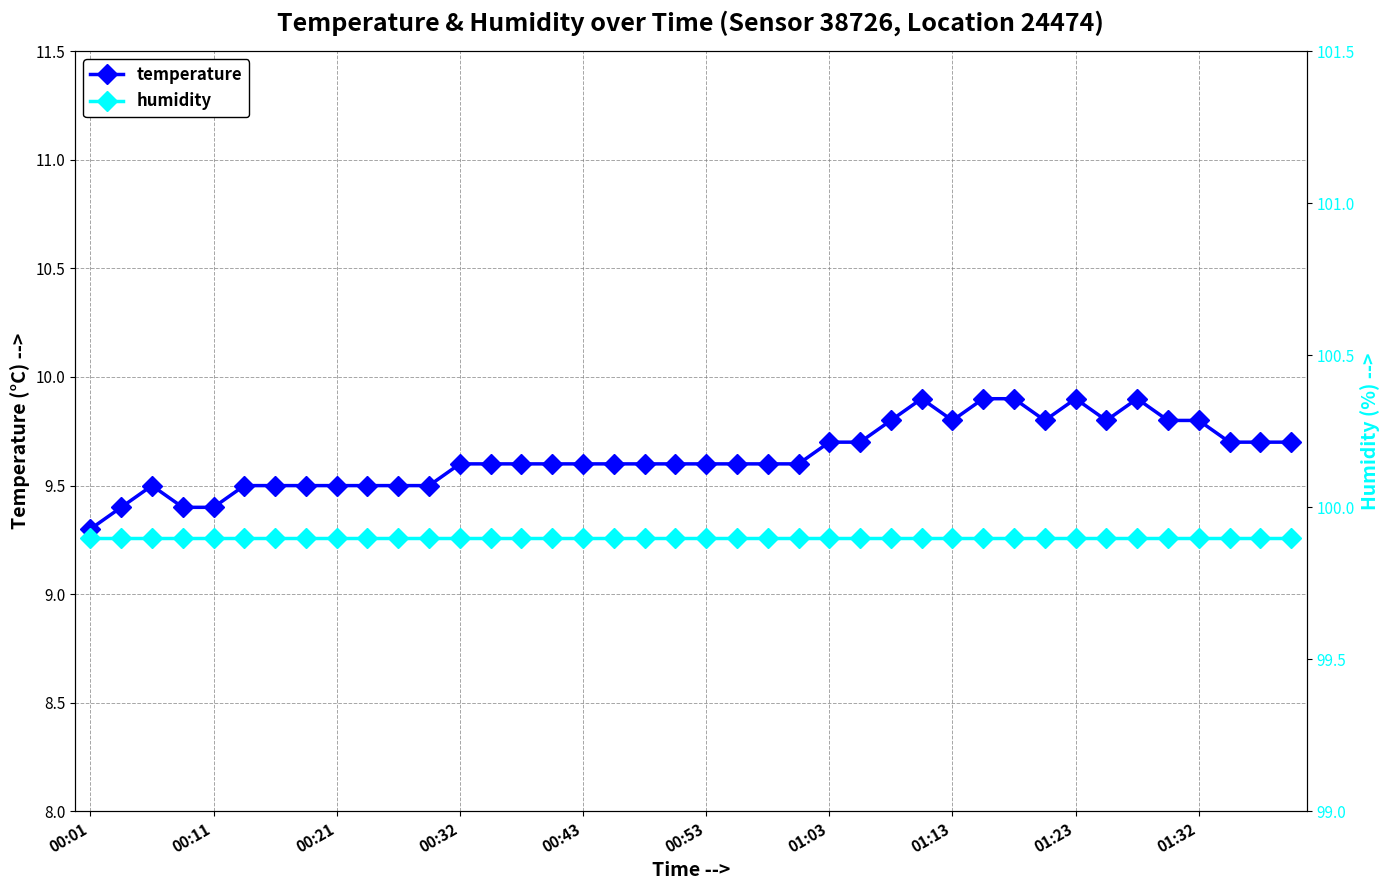

Rank the series by their maximum value, from highest to lowest.

humidity, temperature